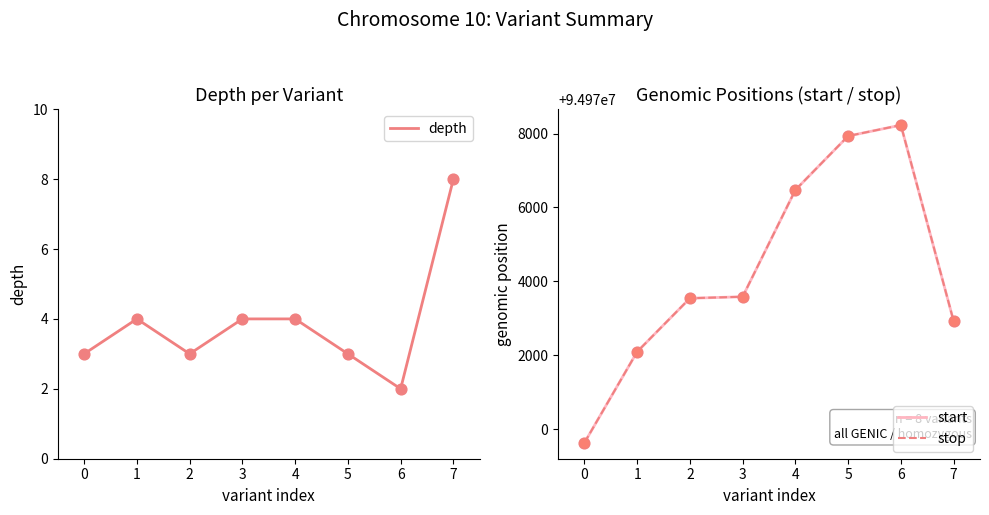

At how many categories does at least one series exceed 8580620?

8